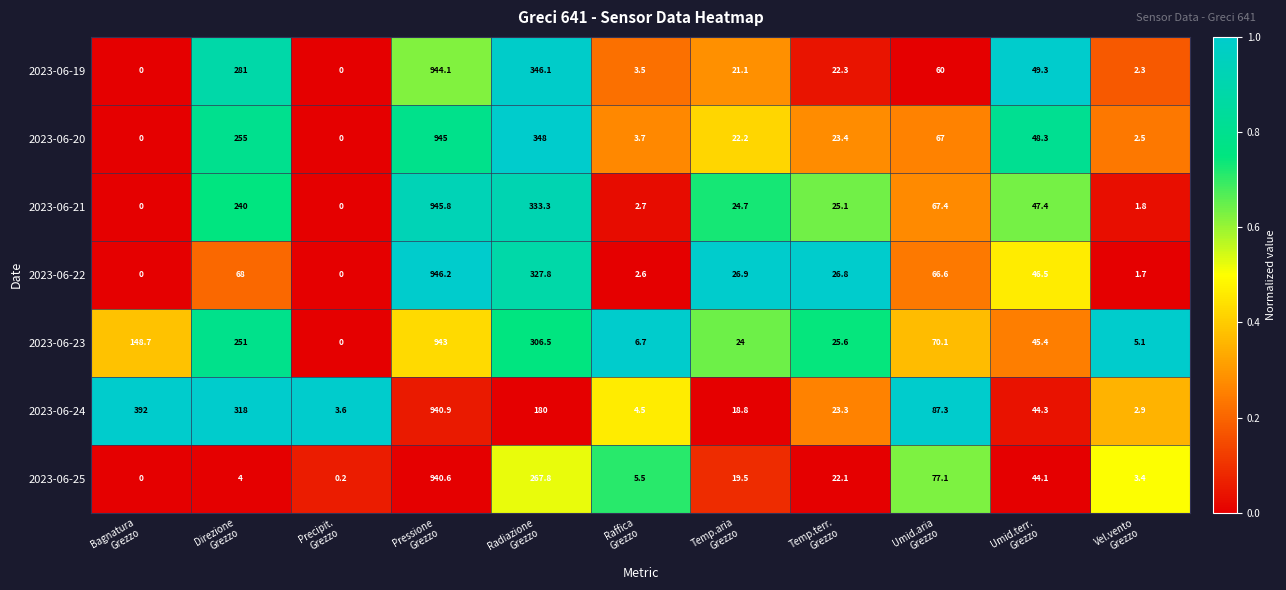

What is the spread (max minus min) of values at Umid.terr.
Grezzo?

5.2